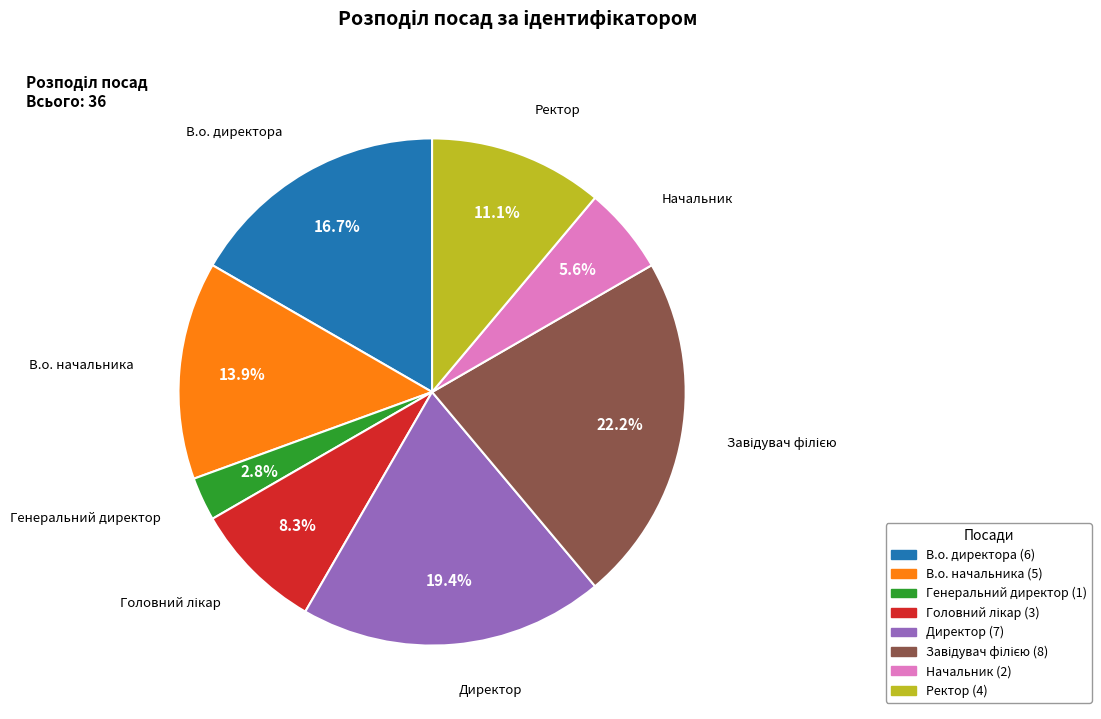

Approximately how many times larger is the value at В.о. начальника compared to Генеральний директор?

5.0